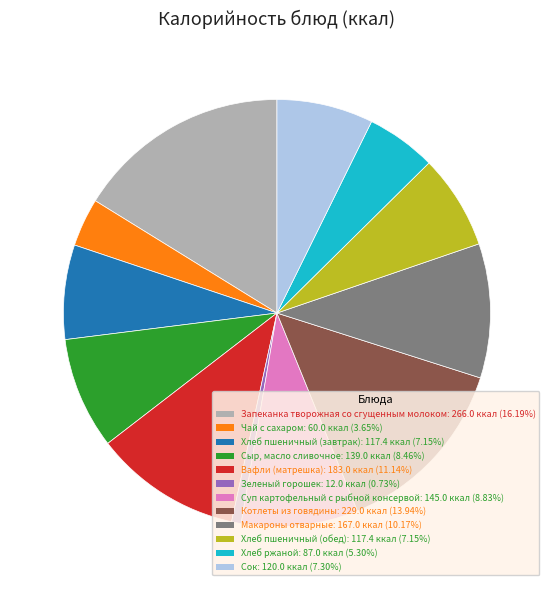

Which slice is the smallest?

Зеленый горошек